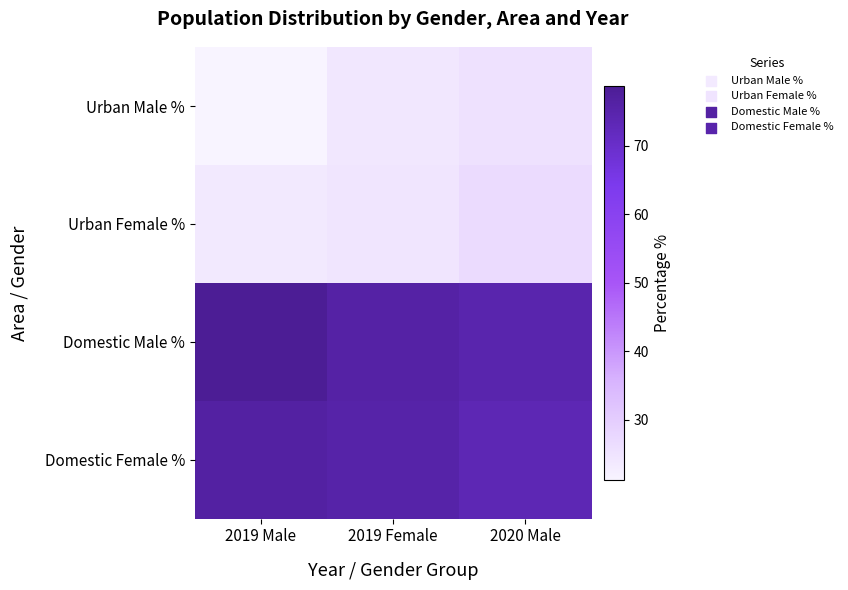

Which series has the largest total across all categories?

Domestic Male %